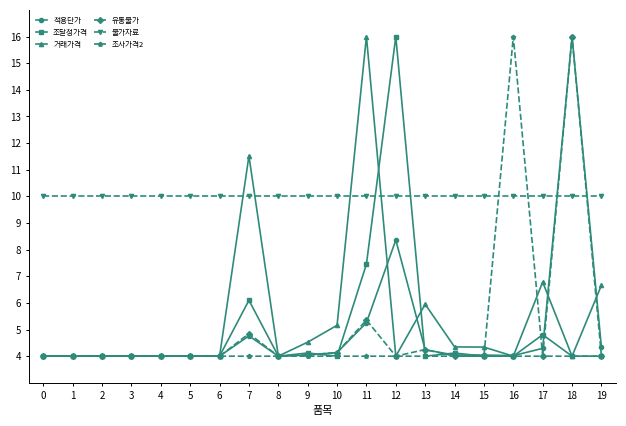

The 유통물가 series shows 4.0 at 15. True or false?

True